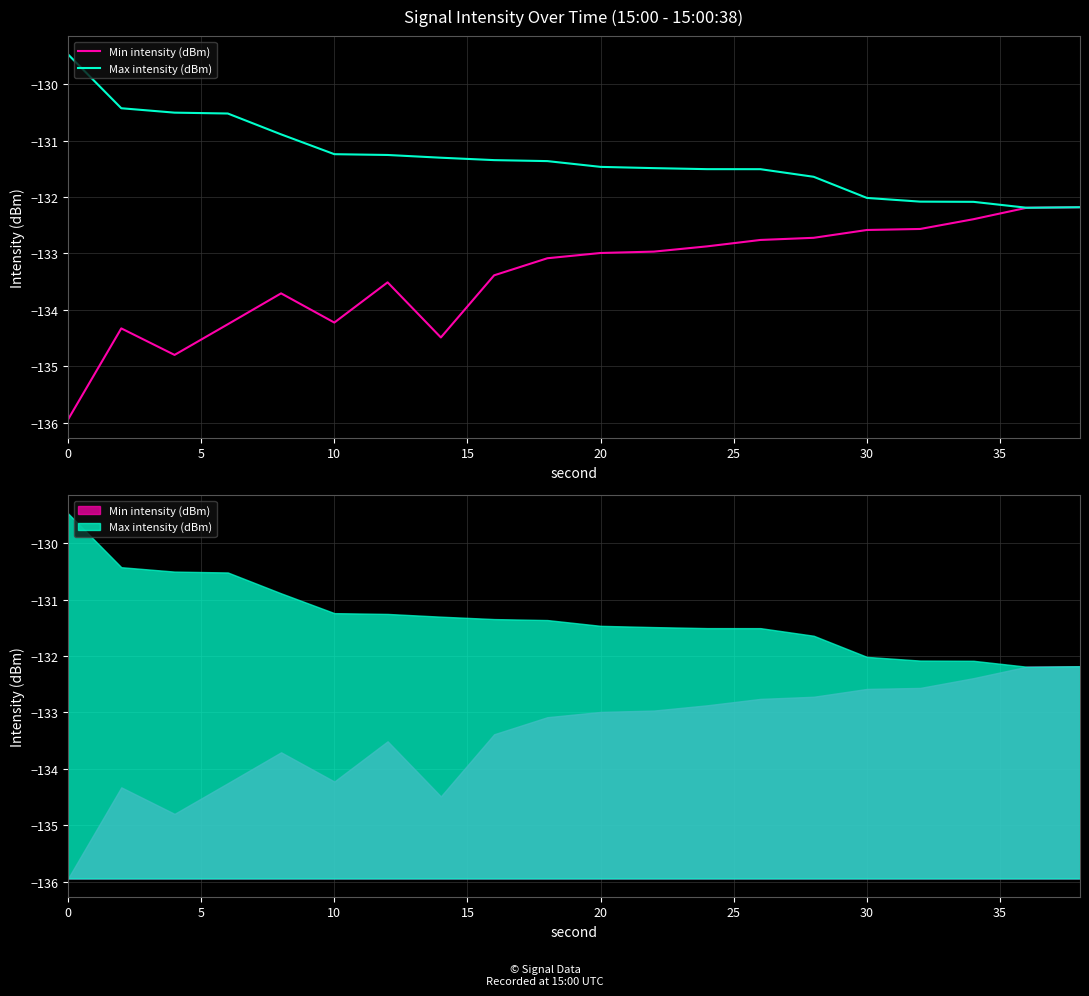

Rank the series by their average value, from highest to lowest.

Max intensity (dBm), Min intensity (dBm)